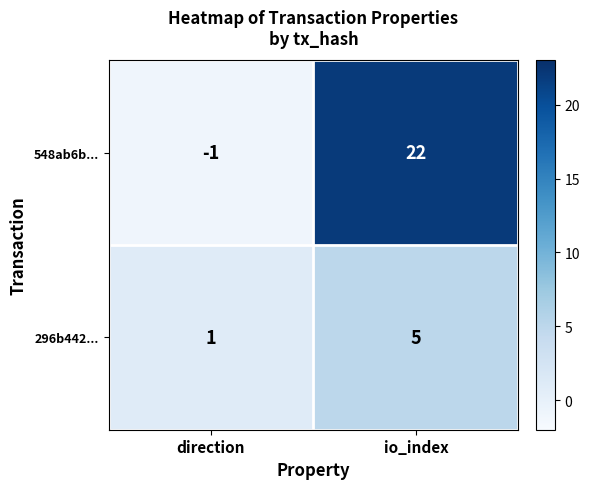

The 296b442... series shows 1 at io_index. True or false?

False